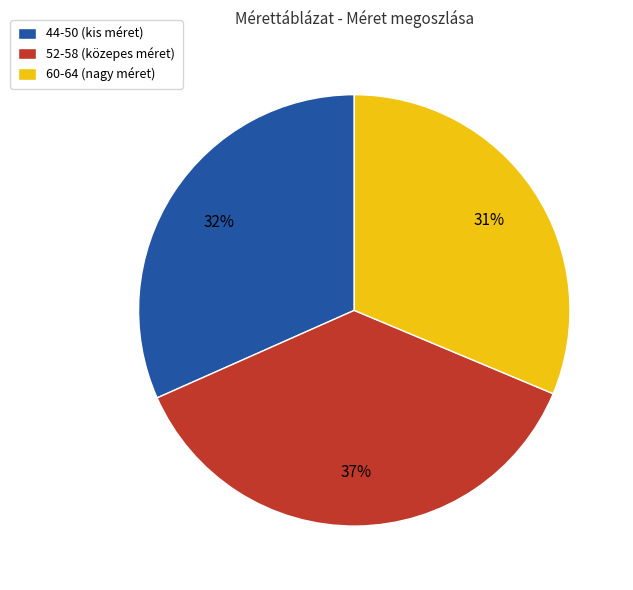

Approximately how many times larger is the value at 44-50 (kis méret) compared to 60-64 (nagy méret)?

1.0